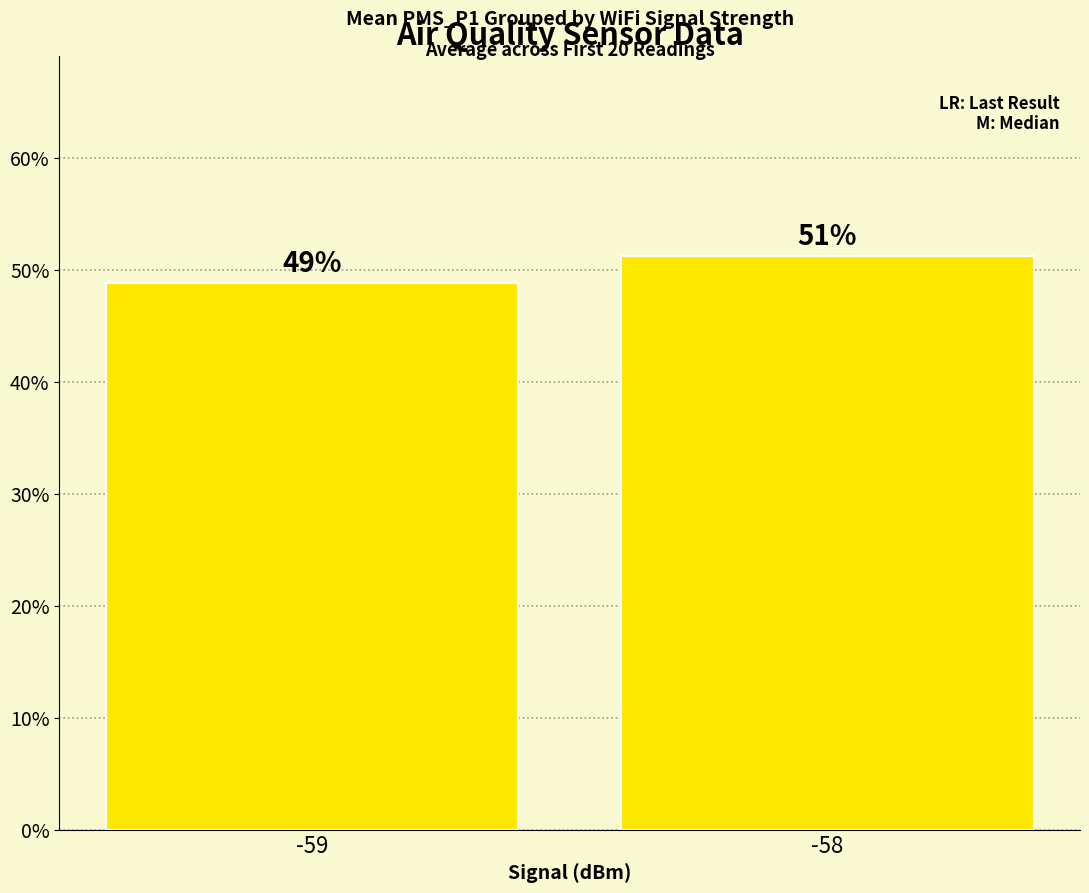

What value does the data have at -58?

51.2